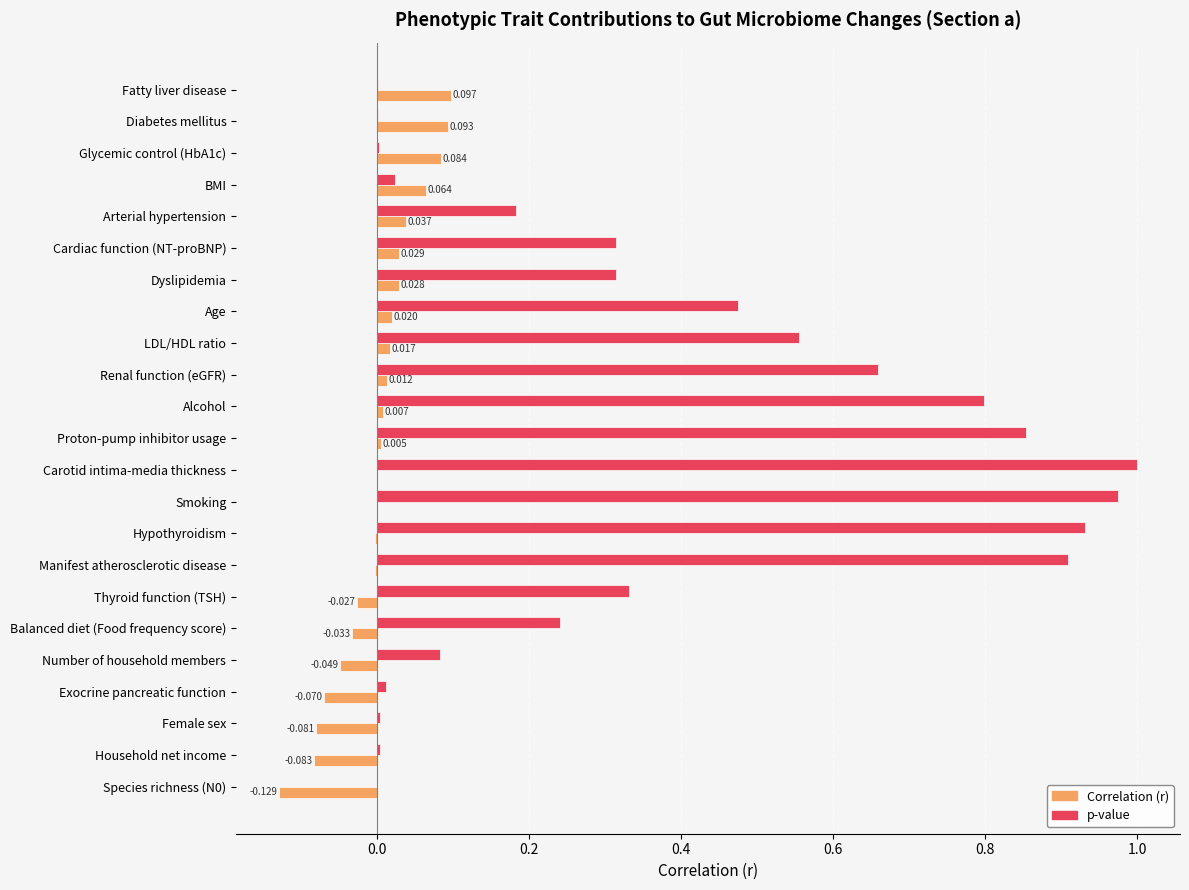

Which series changed the most between Fatty liver disease and LDL/HDL ratio?

p-value